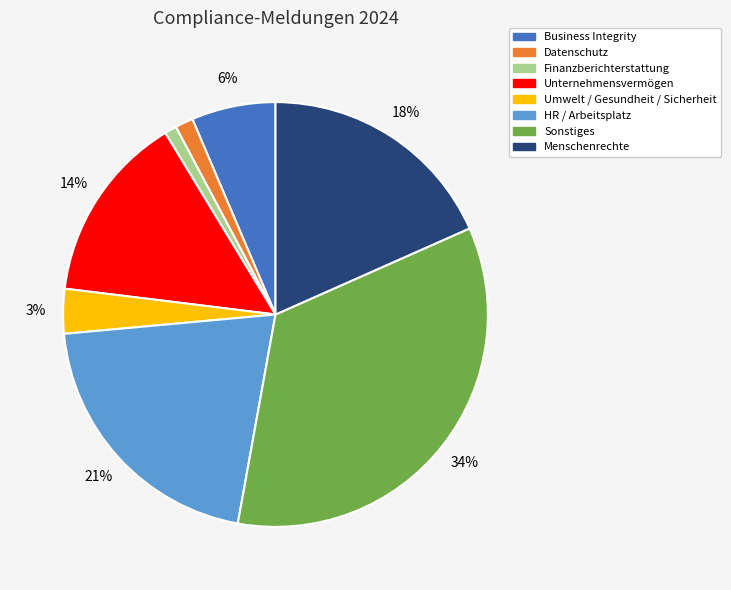

Which category has the biggest portion of the pie?

Sonstiges